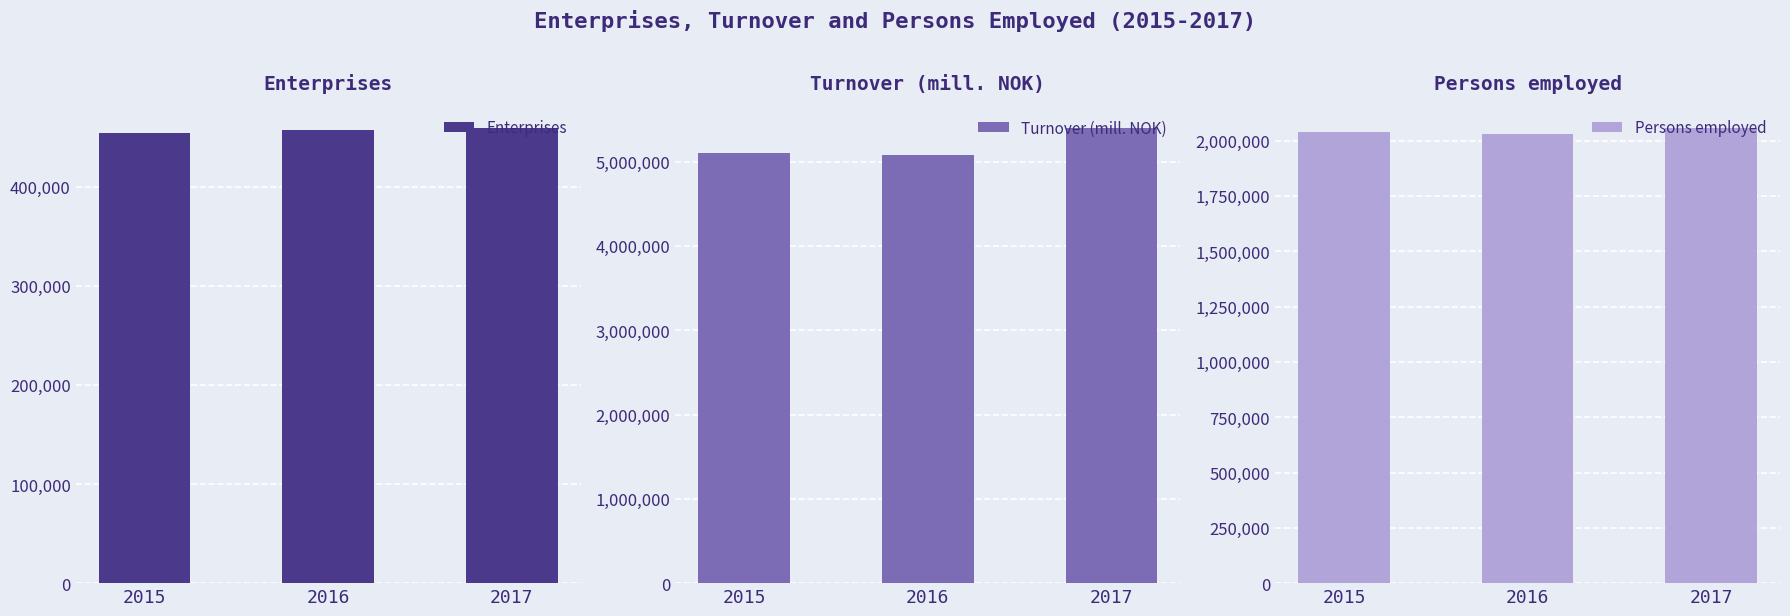

Which label corresponds to the largest value in the chart?

2017